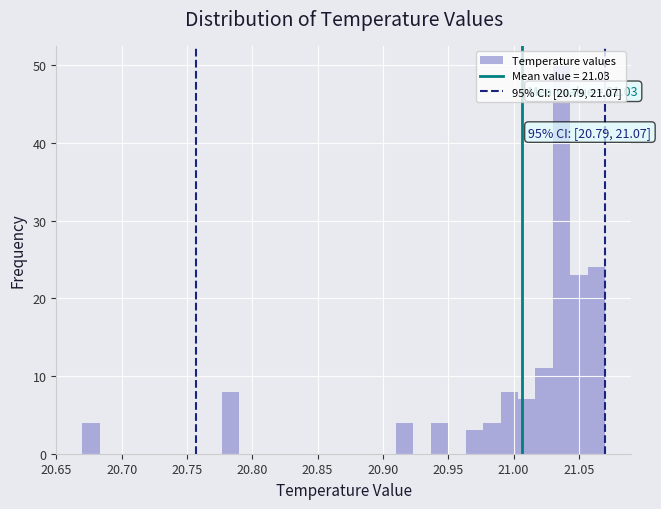

Around what value on the x-axis is the tallest bar? Give the approximate position of its centre, as read against the axis.

21.035